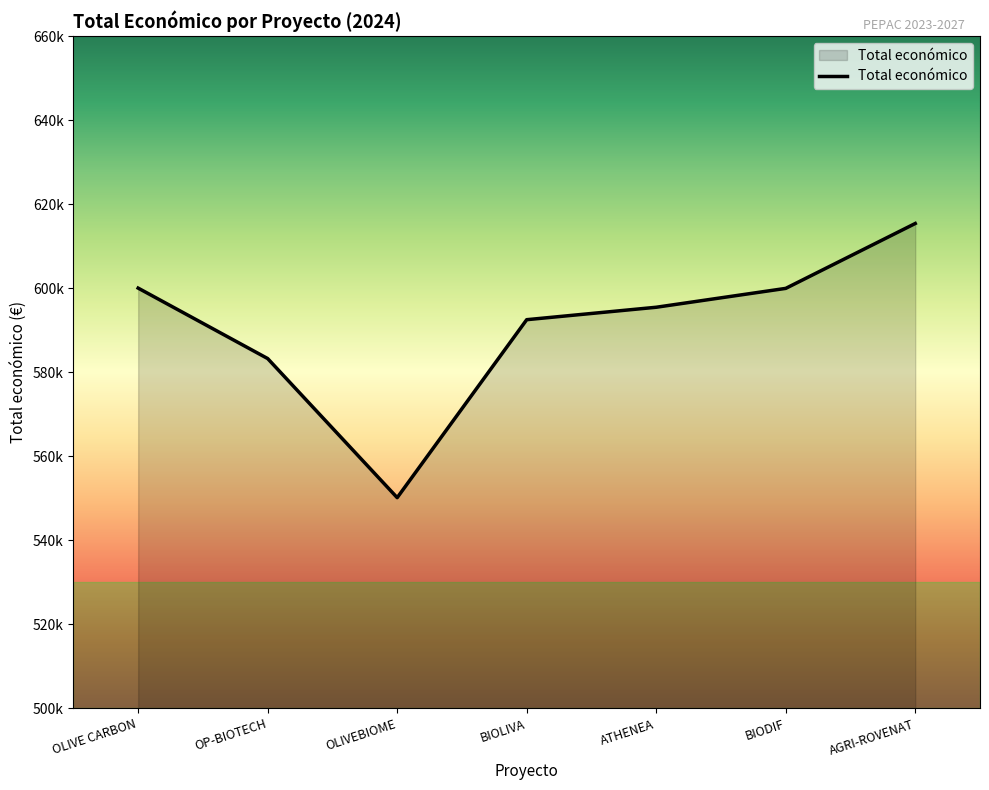

Which category has the lowest value across all series?

OLIVEBIOME